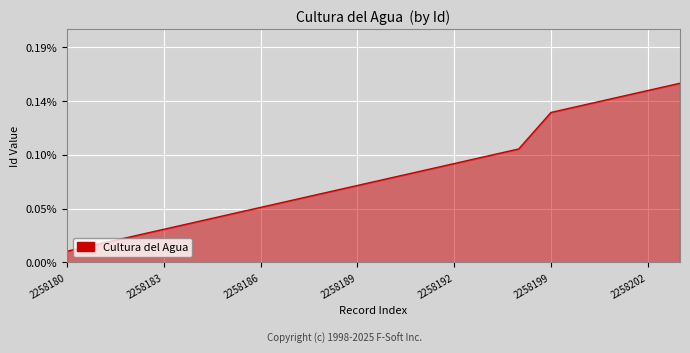

True or false: the data has more than 0 interior local peaks.

False